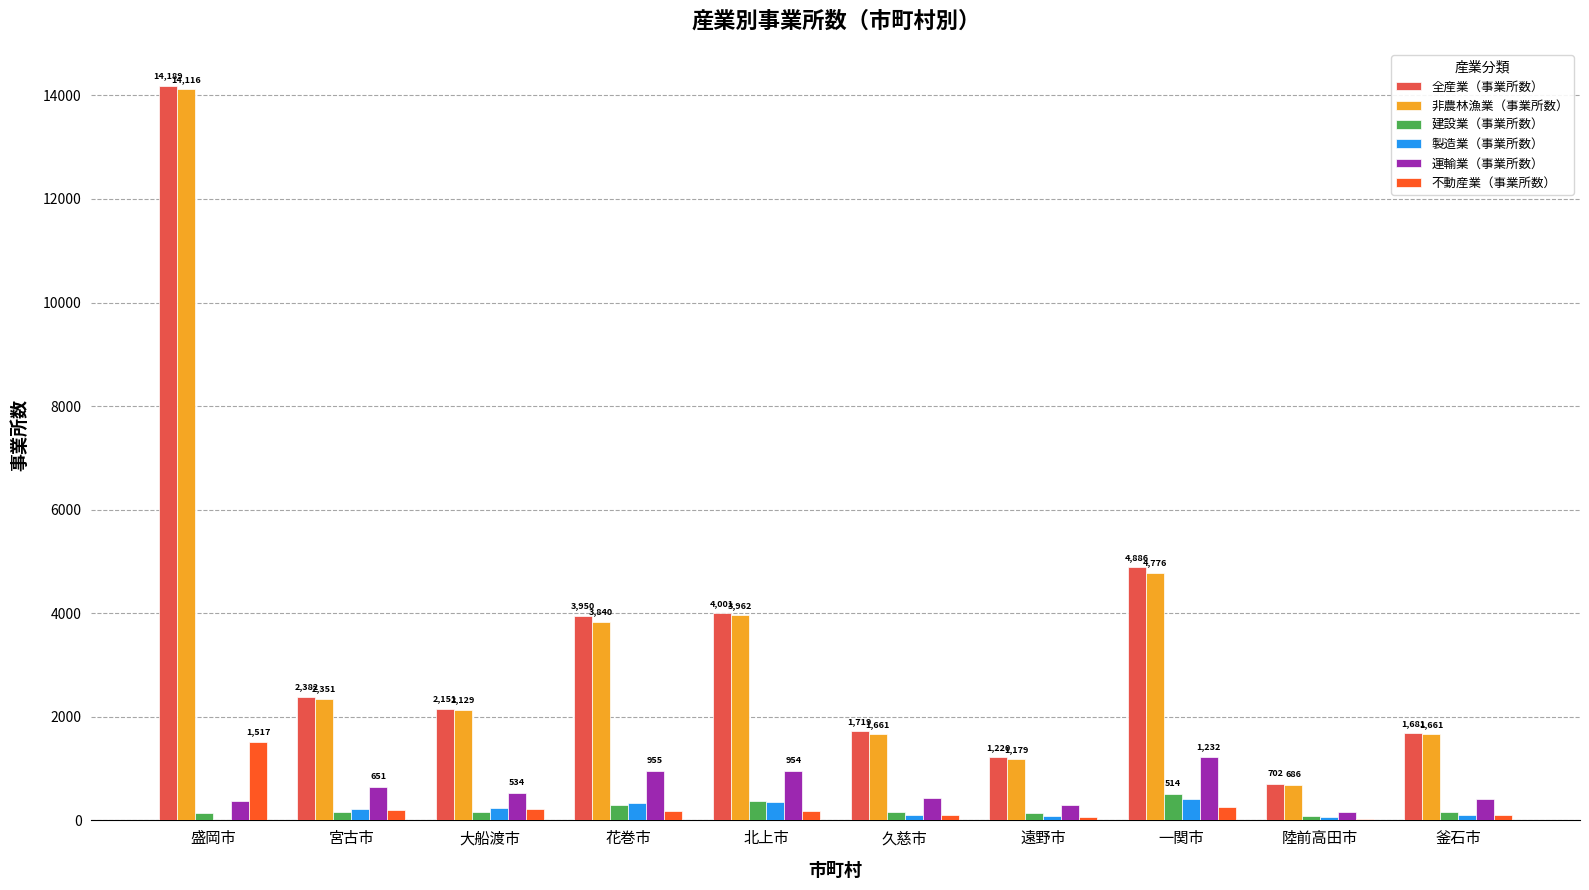

Which series has the largest range (max minus min)?

全産業（事業所数）